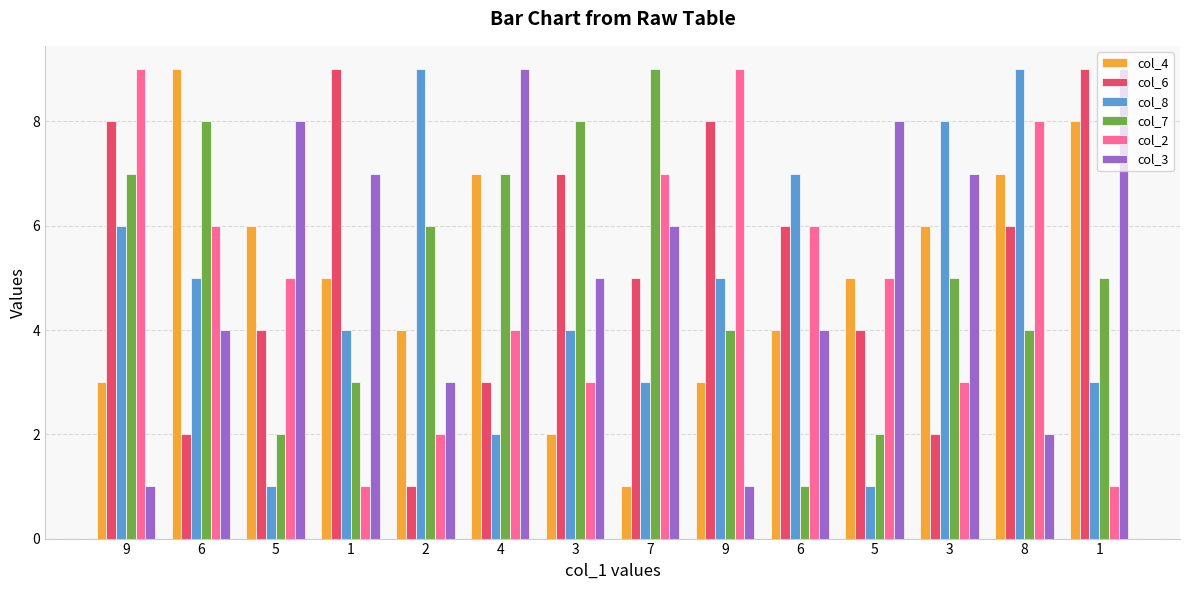

Reading left to right, transcribe all the data shown in this chart.

col_4: 9=3	6=9	5=6	1=5	2=4	4=7	3=2	7=1	9=3	6=4	5=5	3=6	8=7	1=8
col_6: 9=8	6=2	5=4	1=9	2=1	4=3	3=7	7=5	9=8	6=6	5=4	3=2	8=6	1=9
col_8: 9=6	6=5	5=1	1=4	2=9	4=2	3=4	7=3	9=5	6=7	5=1	3=8	8=9	1=3
col_7: 9=7	6=8	5=2	1=3	2=6	4=7	3=8	7=9	9=4	6=1	5=2	3=5	8=4	1=5
col_2: 9=9	6=6	5=5	1=1	2=2	4=4	3=3	7=7	9=9	6=6	5=5	3=3	8=8	1=1
col_3: 9=1	6=4	5=8	1=7	2=3	4=9	3=5	7=6	9=1	6=4	5=8	3=7	8=2	1=9